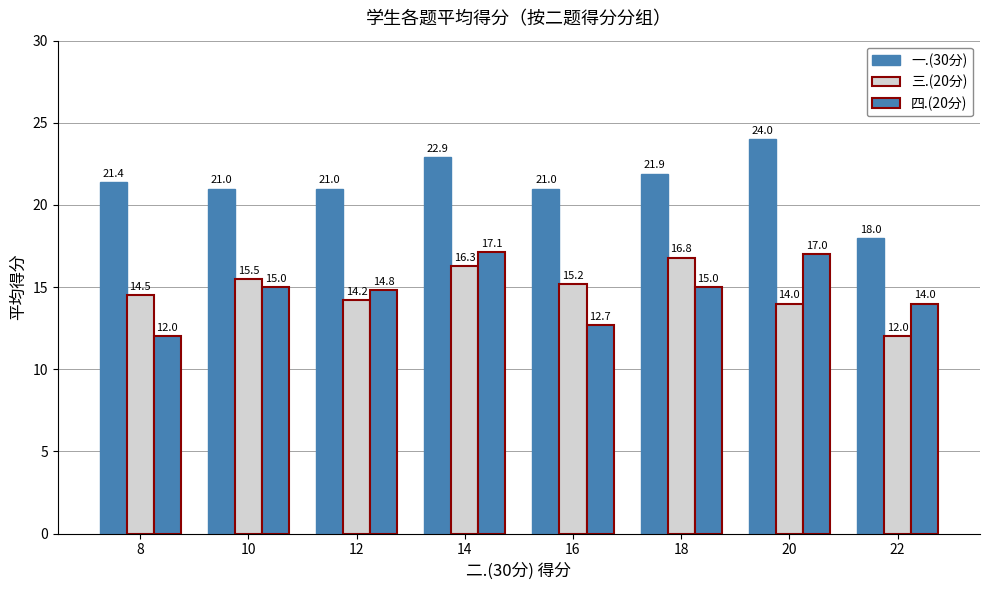

How many series are shown in this chart?

3